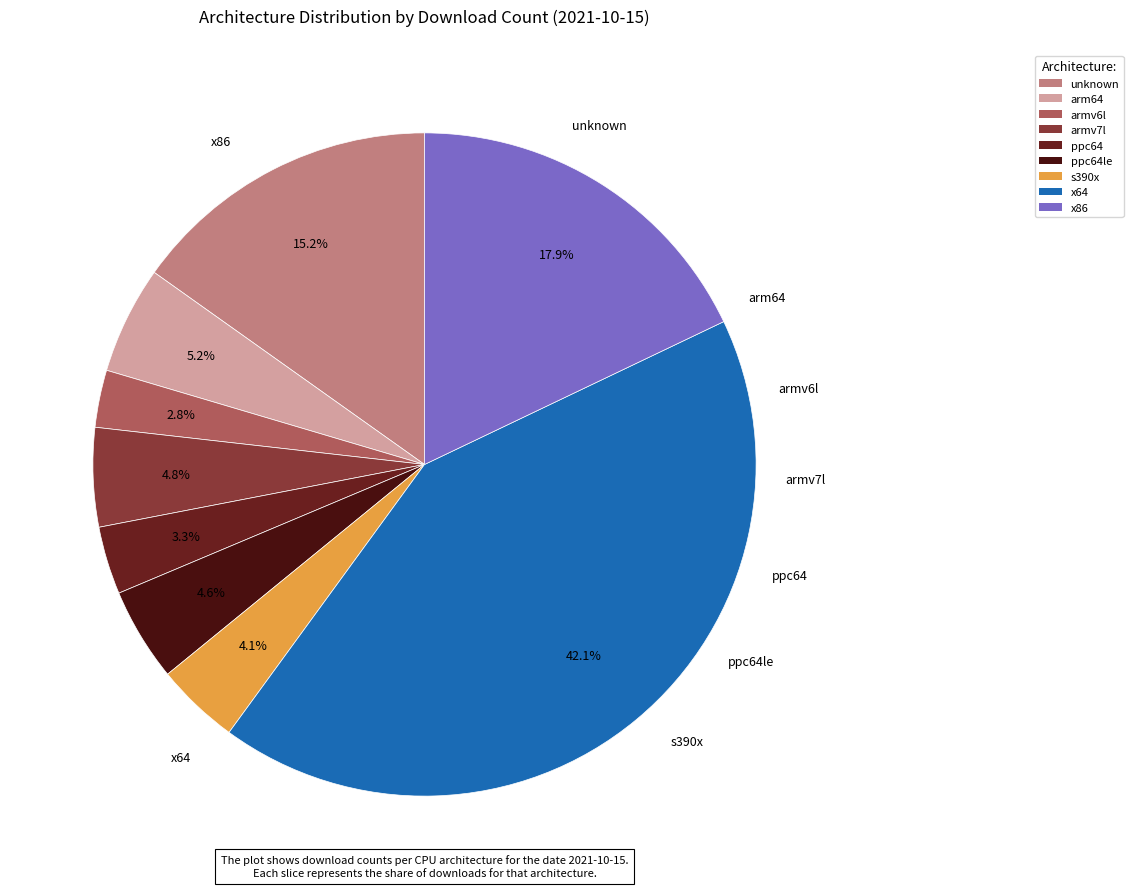

To the nearest percent, what is the average slice percentage?

11%